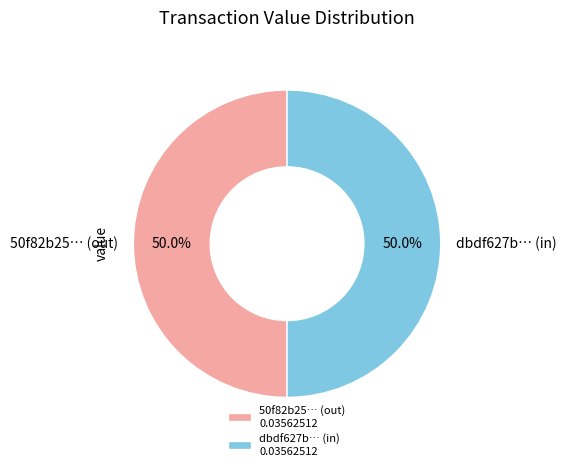

Do 50f82b25… (out) and dbdf627b… (in) together represent more than half of the pie?

Yes